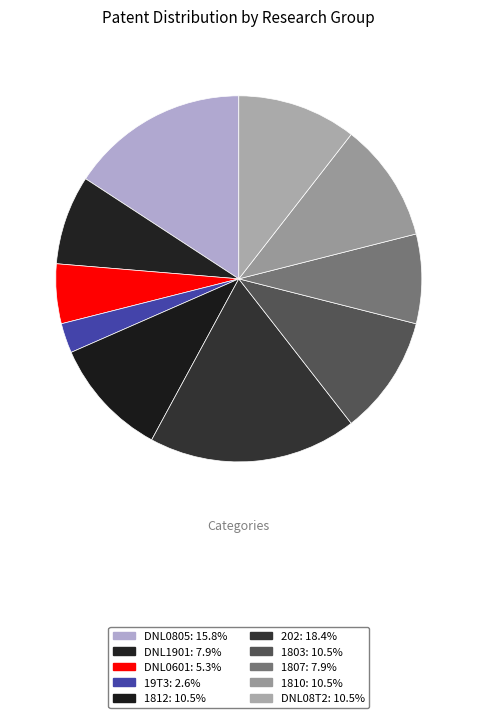

Which slice is the smallest?

19T3